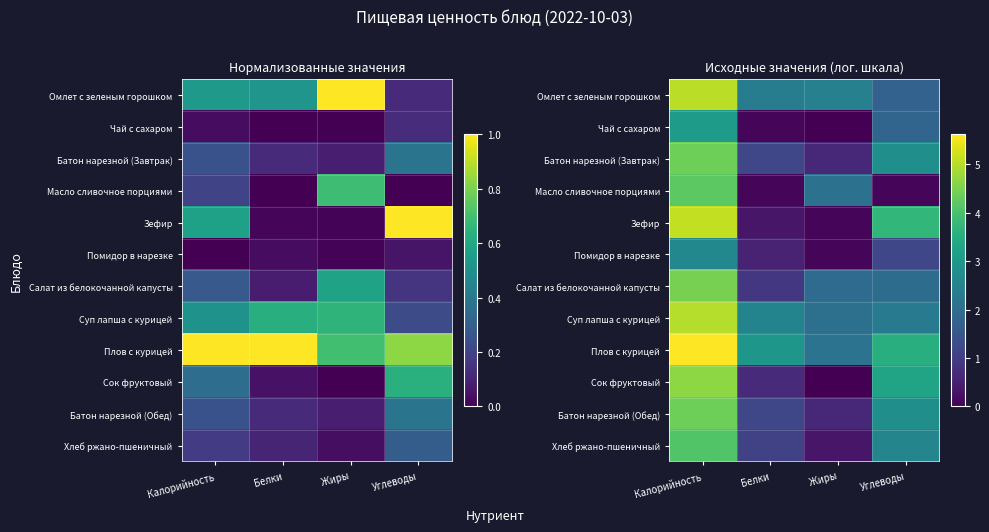

At which category does the chart reach its peak across all series?

Калорийность